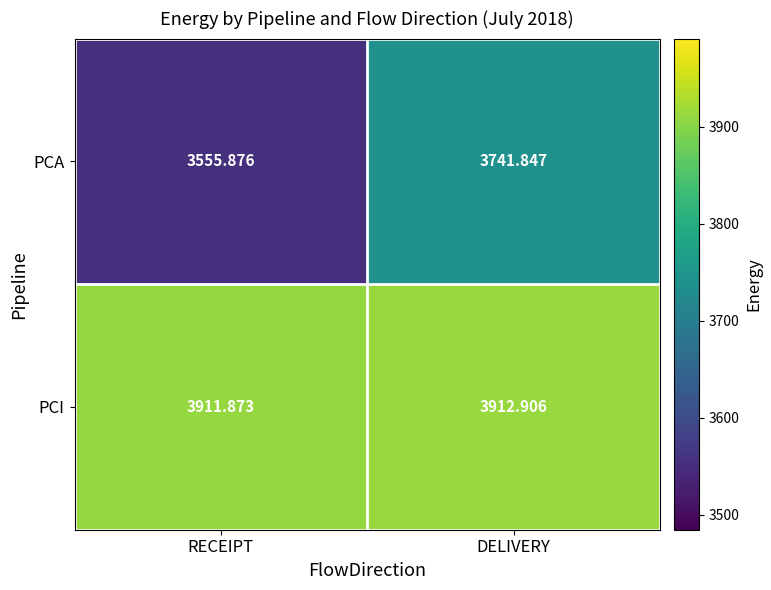

Where is PCA nearest to the value 3648?

RECEIPT